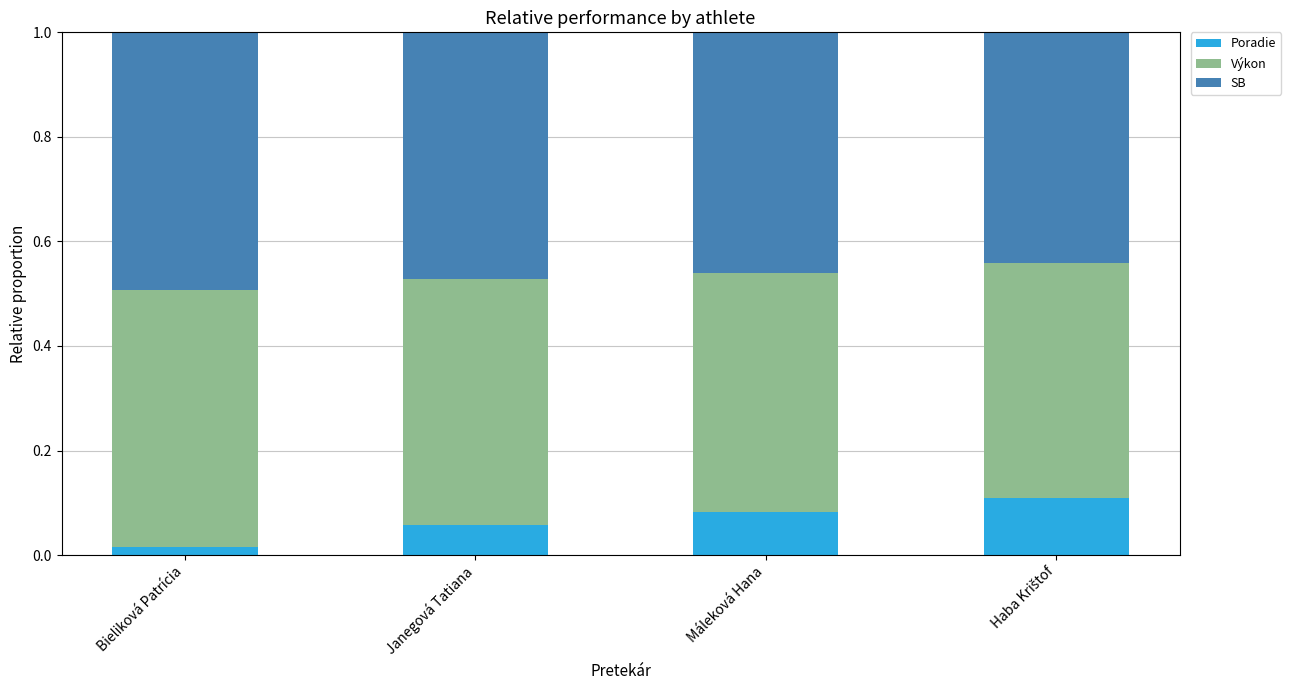

At Janegová Tatiana, list the series in order from smallest to largest.

Poradie, Výkon, SB